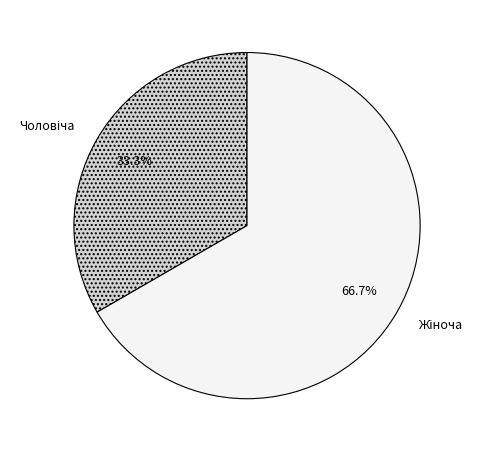

Does any single category account for the majority?

Yes